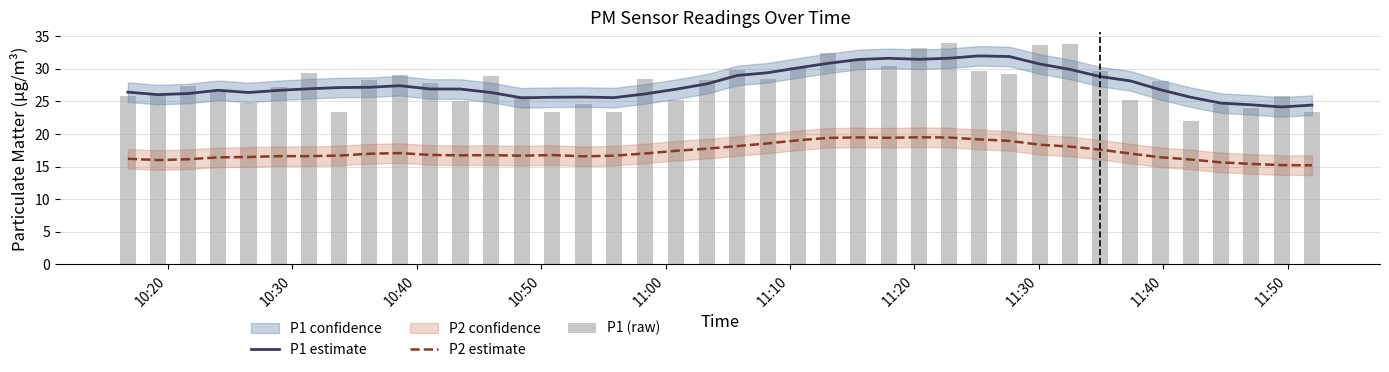

True or false: P1 estimate and P2 estimate intersect in this chart.

False